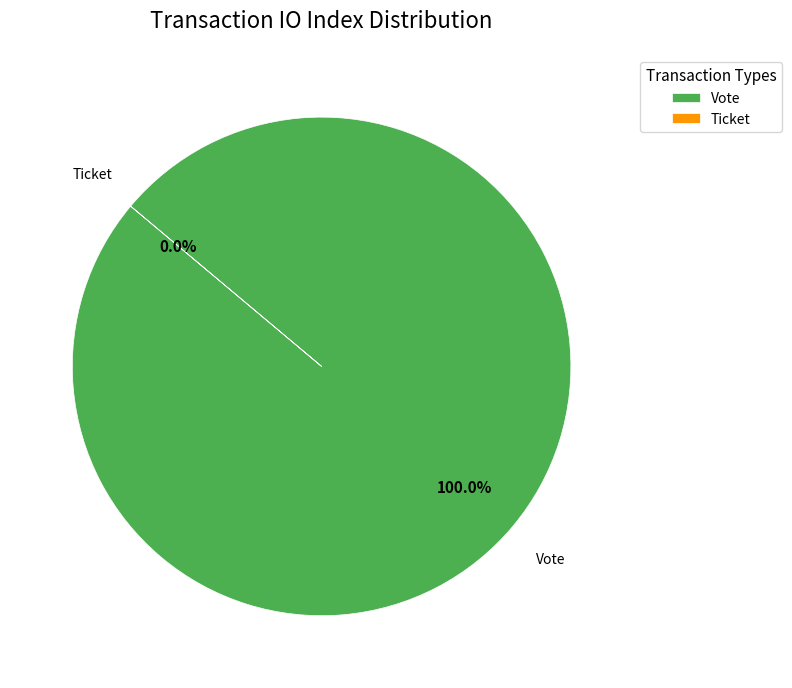

What is the total percentage of Ticket and Vote?

100.0%